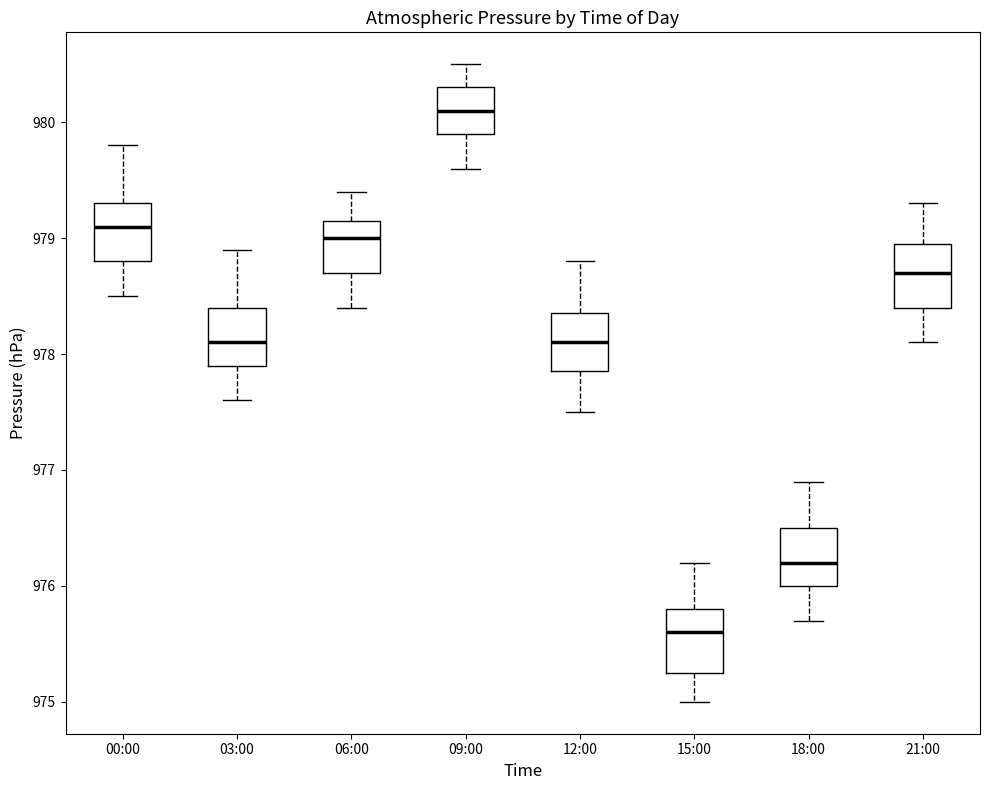

Where is the lower edge of the box for 21:00 on the y-axis? The values are not printed on the chart, so give them approximately, as read against the axis.

978.4